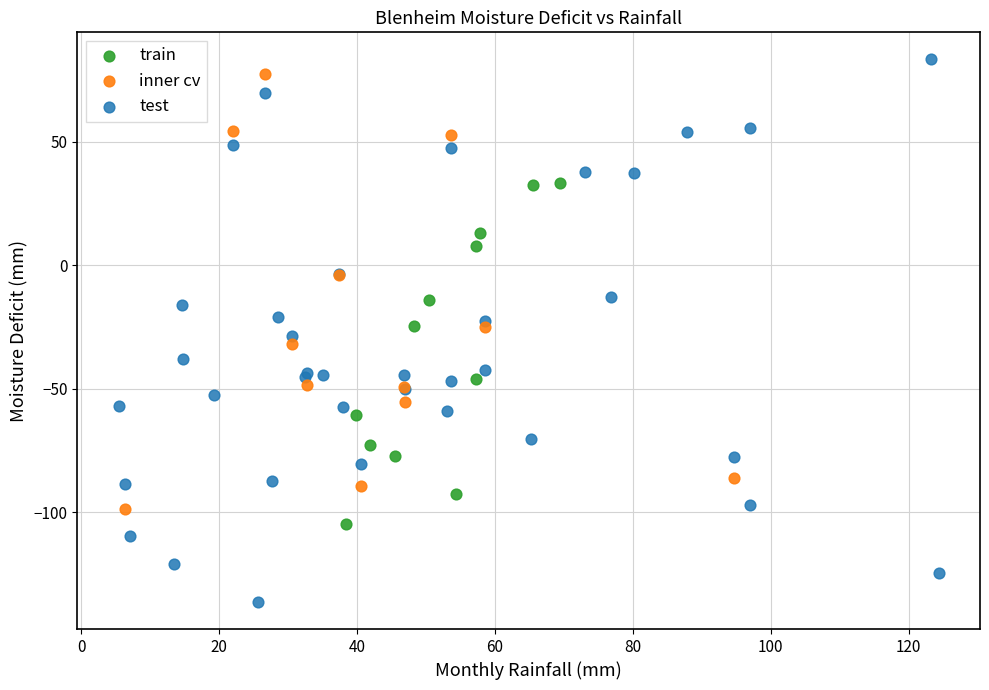

Which series has the largest Y range (max minus min)?

test